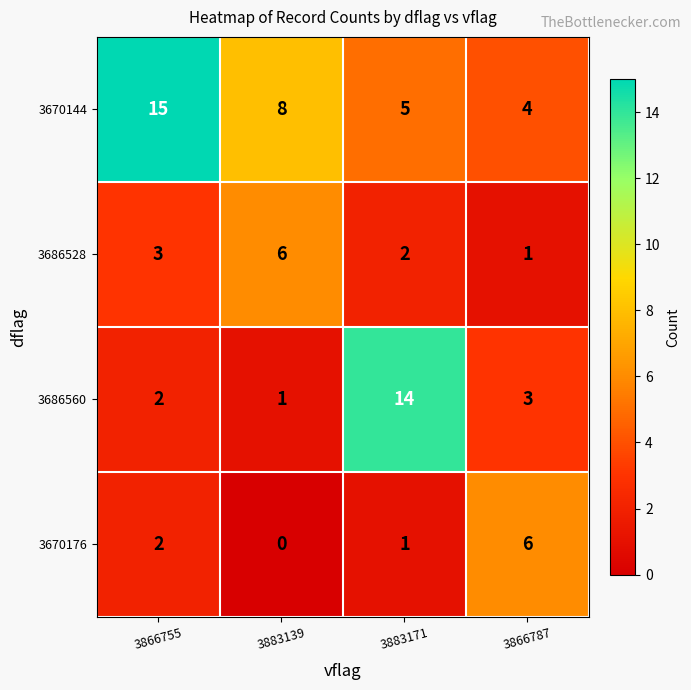

What is the average value of the 3686560 series?

5